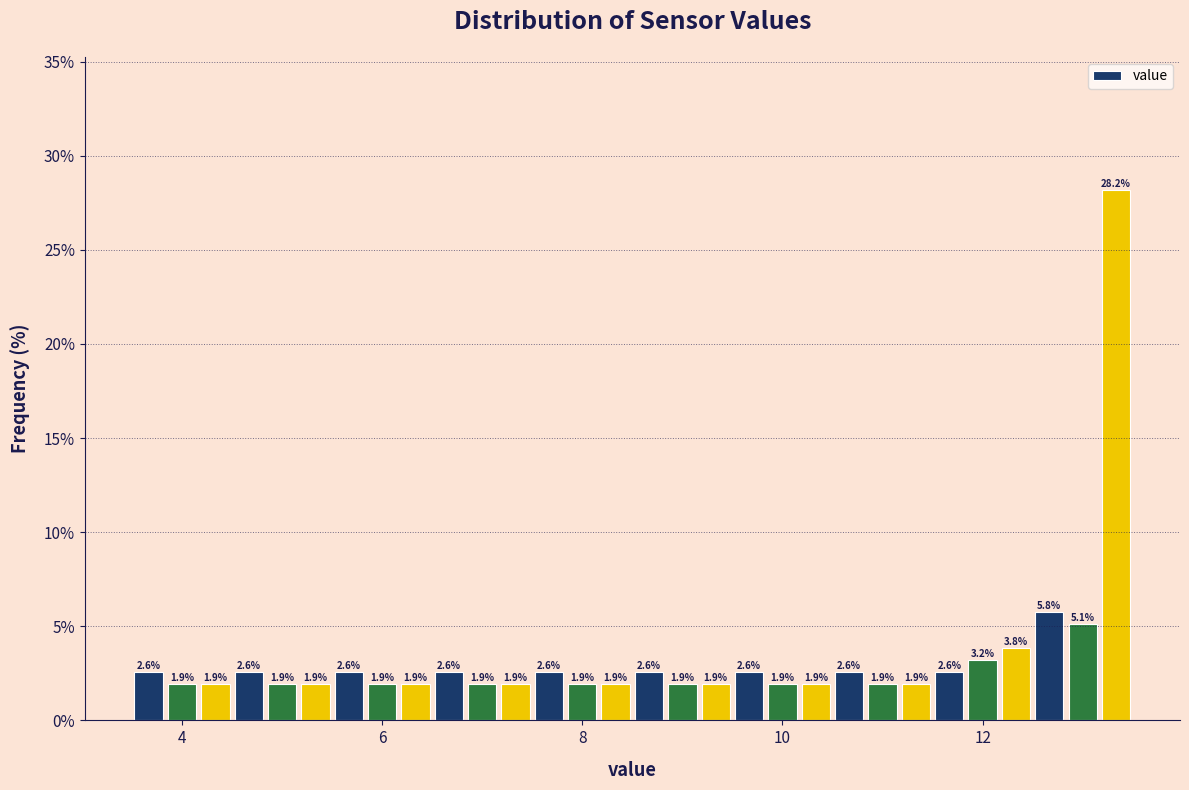

Around what value on the x-axis is the tallest bar? Give the approximate position of its centre, as read against the axis.

13.4